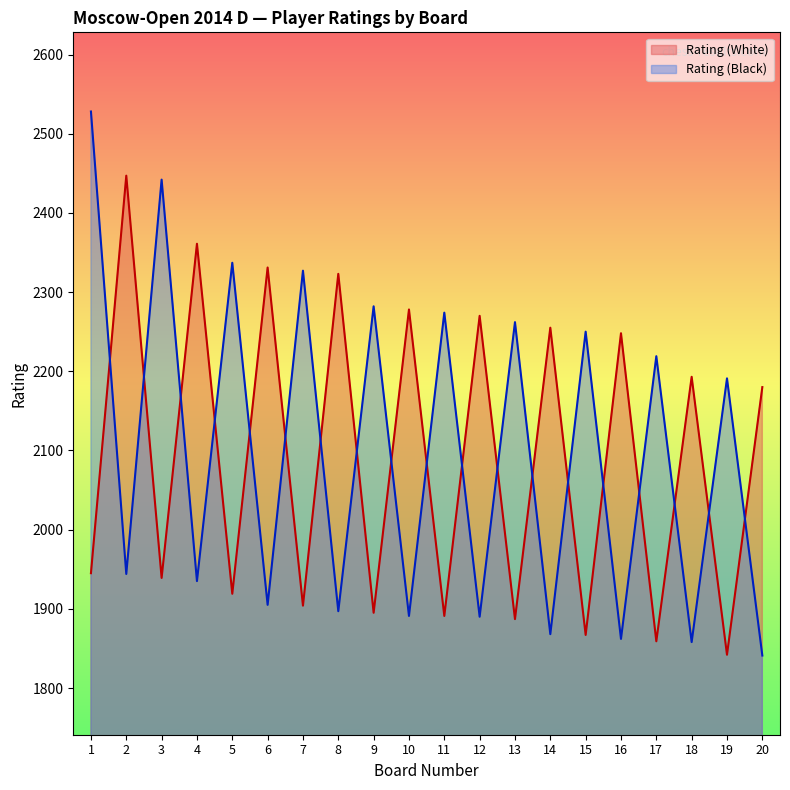

Reading left to right, transcribe all the data shown in this chart.

Rating (White): 1=1945	2=2447	3=1939	4=2361	5=1919	6=2331	7=1904	8=2323	9=1895	10=2278	11=1891	12=2270	13=1887	14=2255	15=1867	16=2248	17=1859	18=2193	19=1842	20=2180
Rating (Black): 1=2528	2=1944	3=2442	4=1935	5=2337	6=1905	7=2327	8=1897	9=2282	10=1891	11=2274	12=1890	13=2262	14=1868	15=2250	16=1862	17=2219	18=1858	19=2191	20=1841